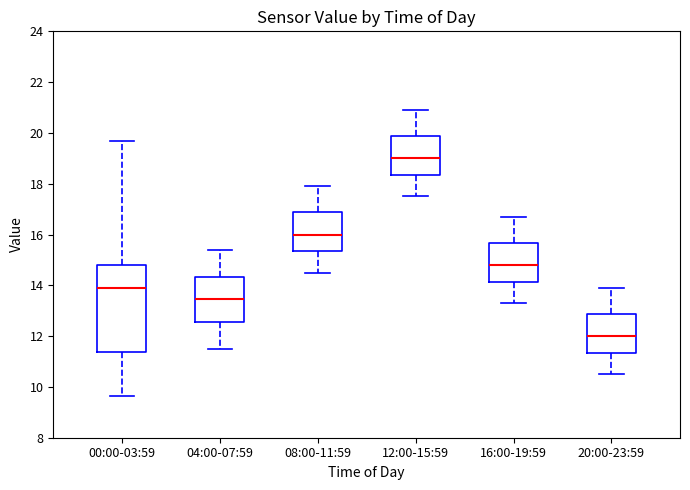

Reading left to right, transcribe this box plot: for each box, give where its median line is, the range the box spans, and where its two whiskers end, as read against the y-axis. The values are not printed on the chart, so give them approximately, as read against the axis.

00:00-03:59: median 14.0, box 11.4 to 14.8, whiskers 9.6 to 19.6
04:00-07:59: median 13.4, box 12.6 to 14.4, whiskers 11.6 to 15.4
08:00-11:59: median 16.0, box 15.4 to 16.8, whiskers 14.6 to 18.0
12:00-15:59: median 19.0, box 18.4 to 19.8, whiskers 17.6 to 21.0
16:00-19:59: median 14.8, box 14.2 to 15.6, whiskers 13.4 to 16.8
20:00-23:59: median 12.0, box 11.4 to 12.8, whiskers 10.6 to 14.0